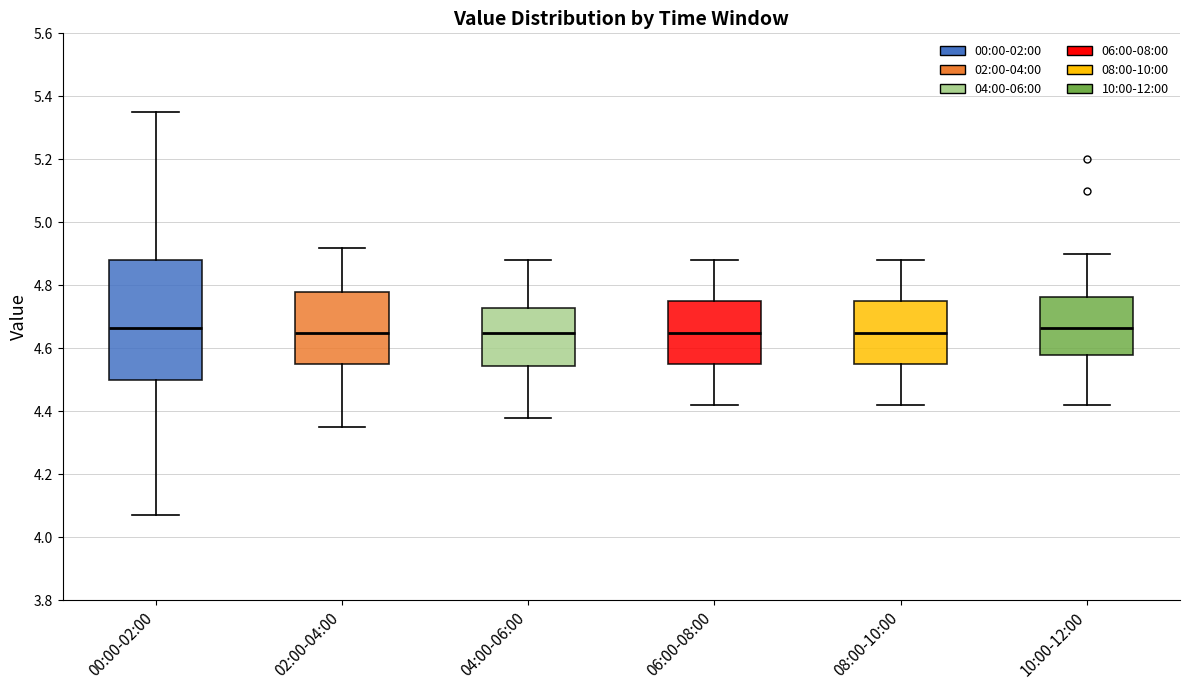

Where is the upper edge of the box for 06:00-08:00 on the y-axis? The values are not printed on the chart, so give them approximately, as read against the axis.

4.76